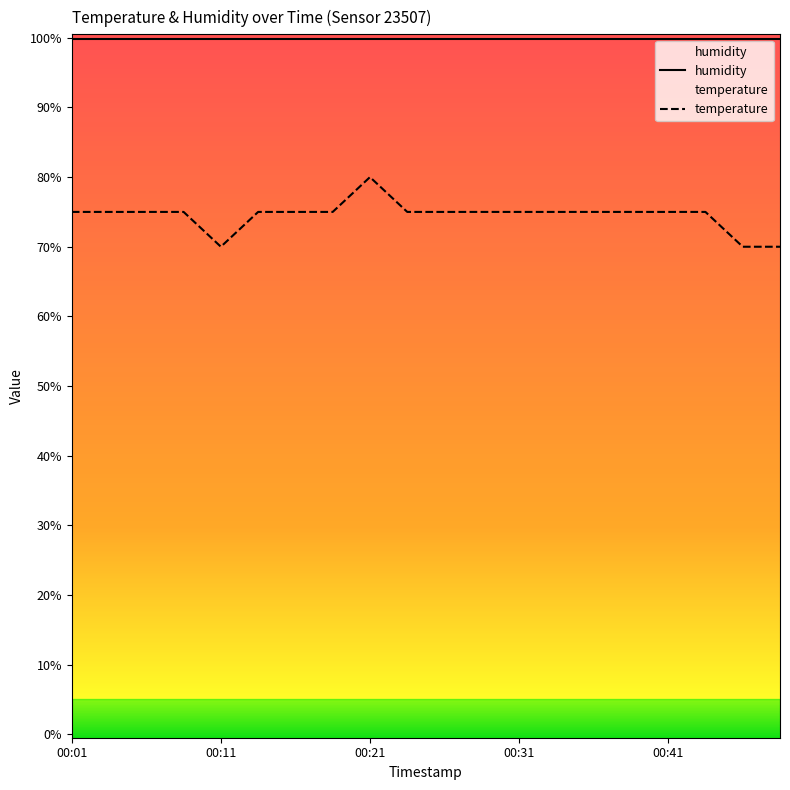

What is the minimum value for temperature?

70.0